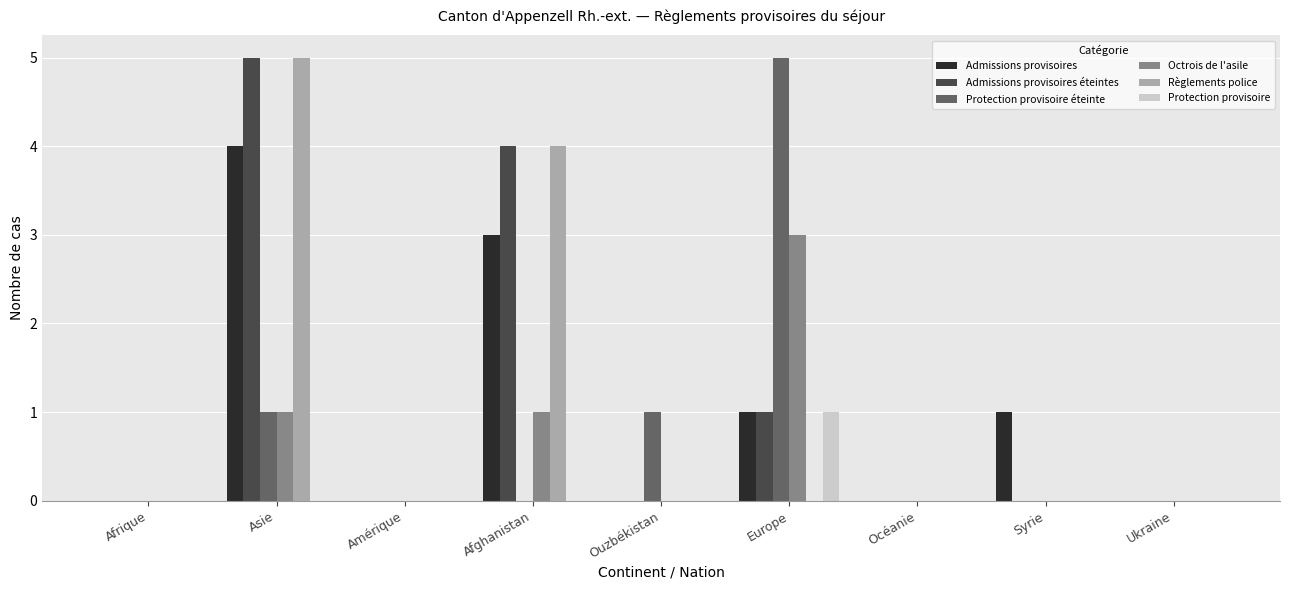

How many series are shown in this chart?

6